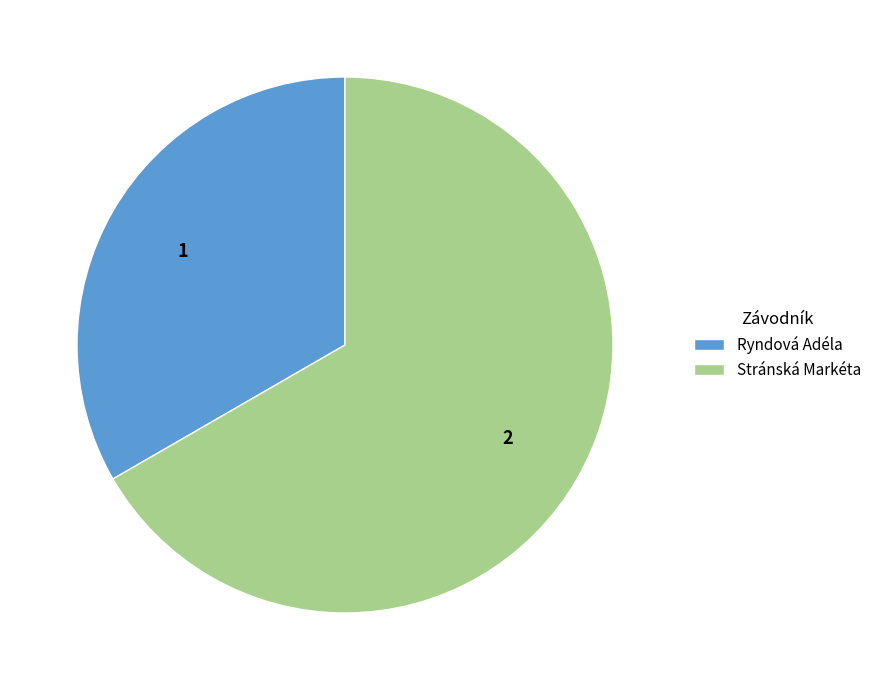

Which has a higher value, Ryndová Adéla or Stránská Markéta?

Stránská Markéta